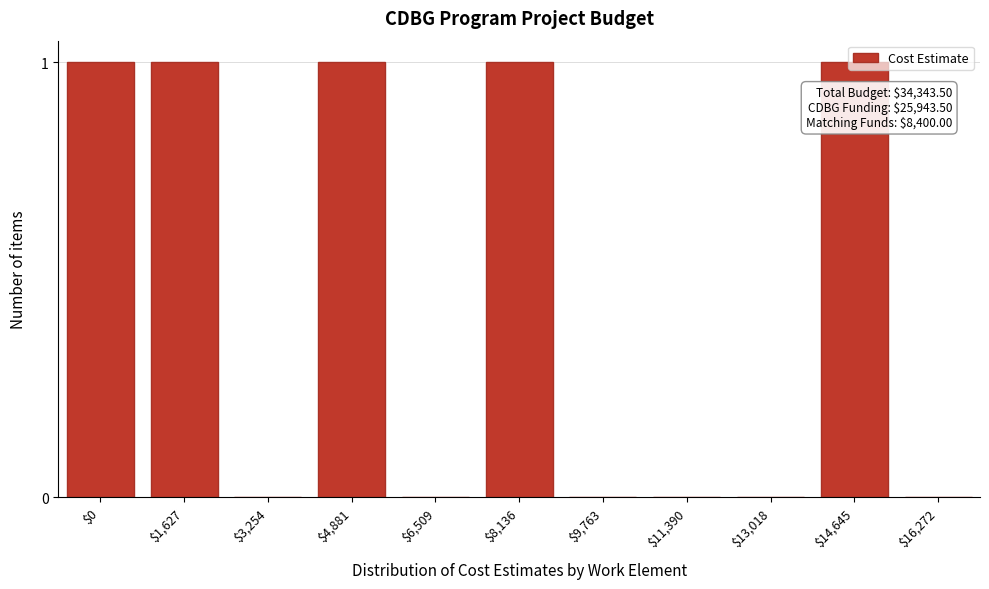

The value at $11,390 is 1. True or false?

False